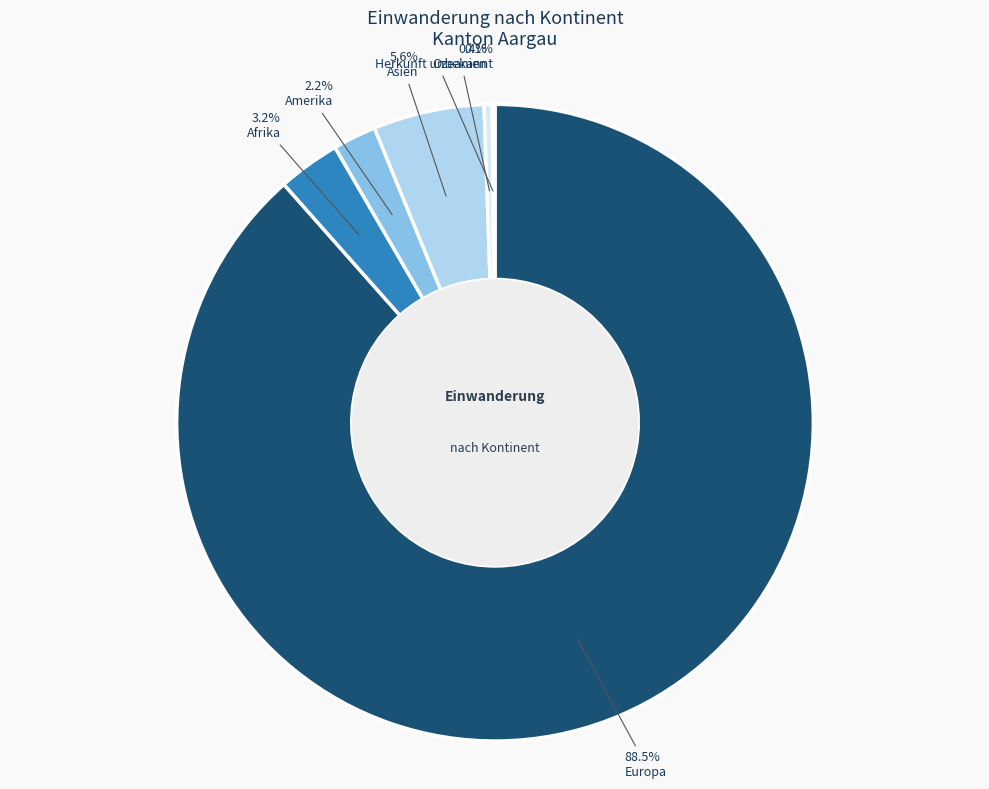

Approximately how many times larger is the value at Afrika compared to Ozeanien?

7.7